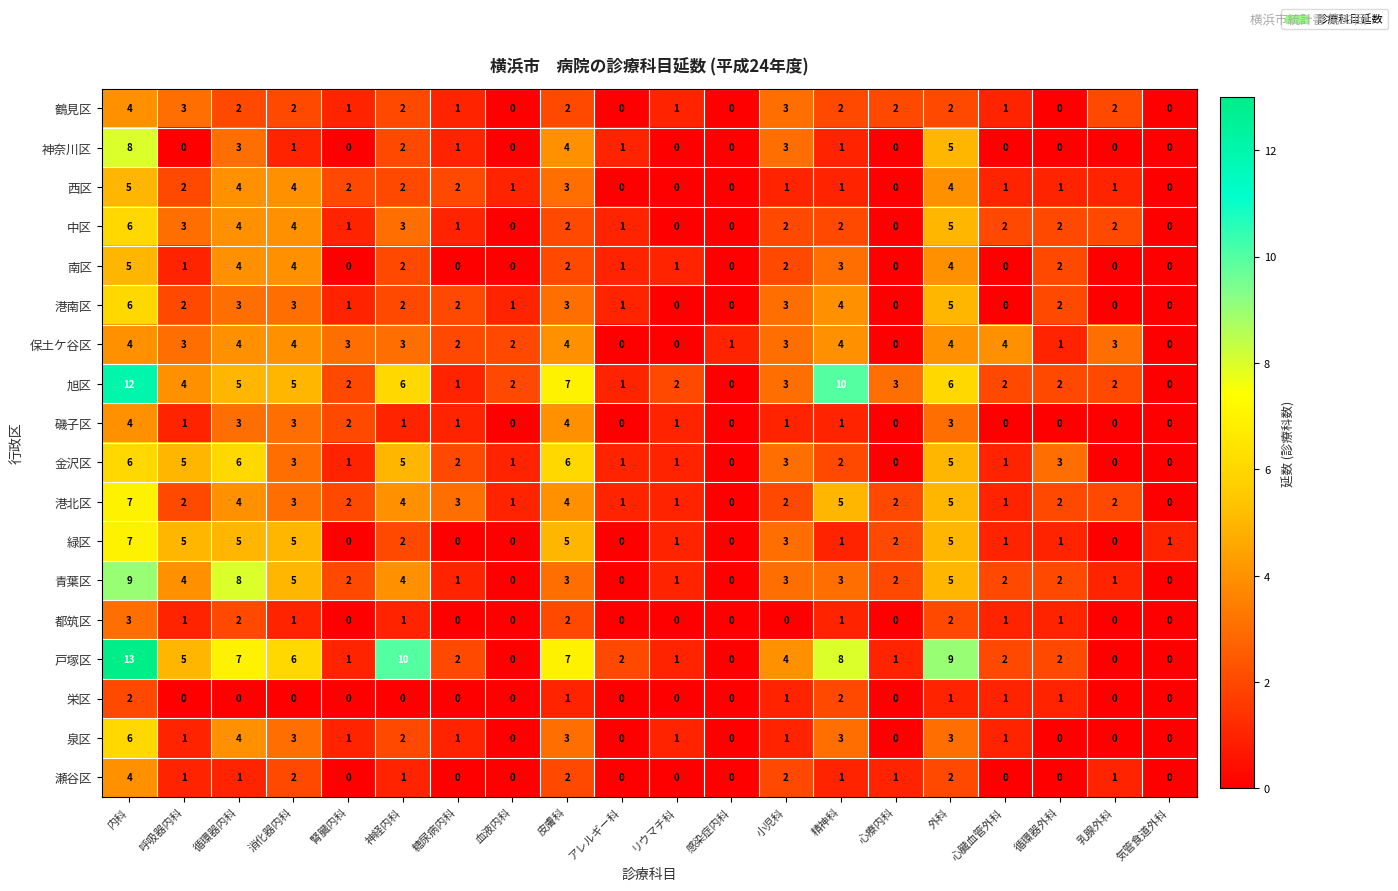

Count the 金沢区 values in the range 1 to 5.

13